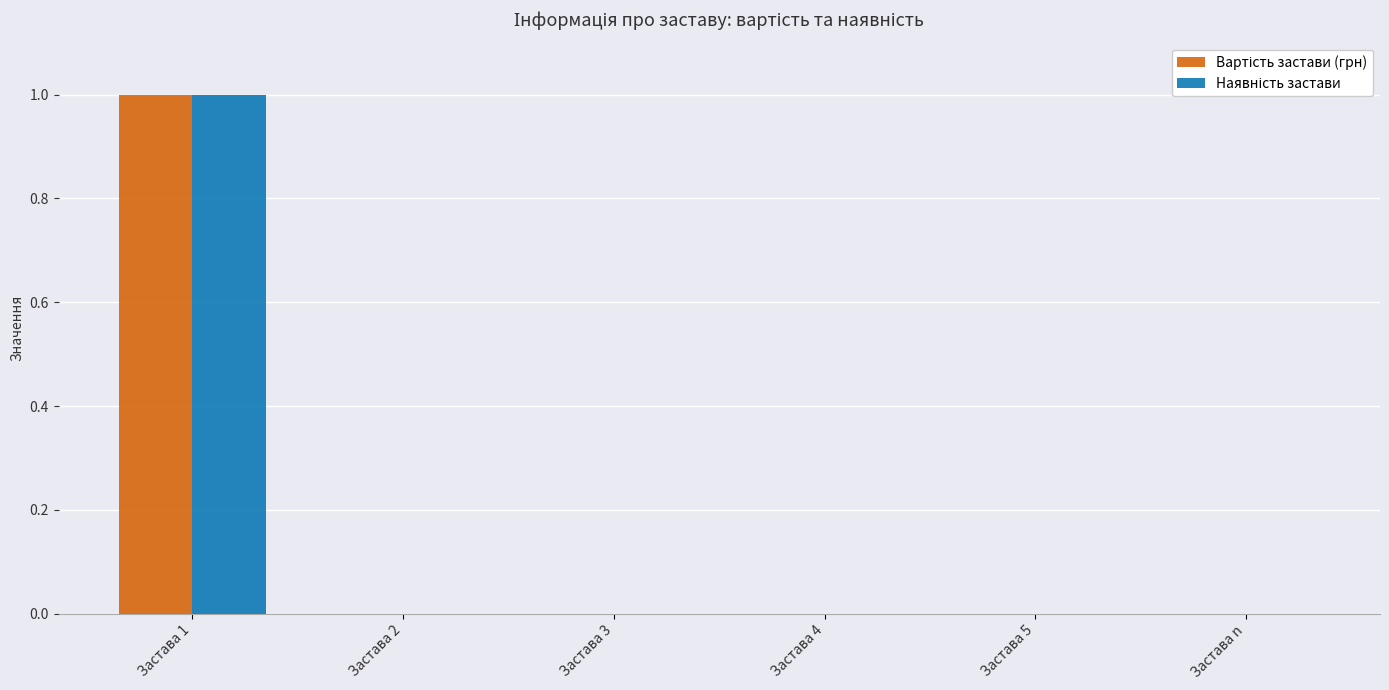

At which category is the sum across all series the highest?

Застава 1